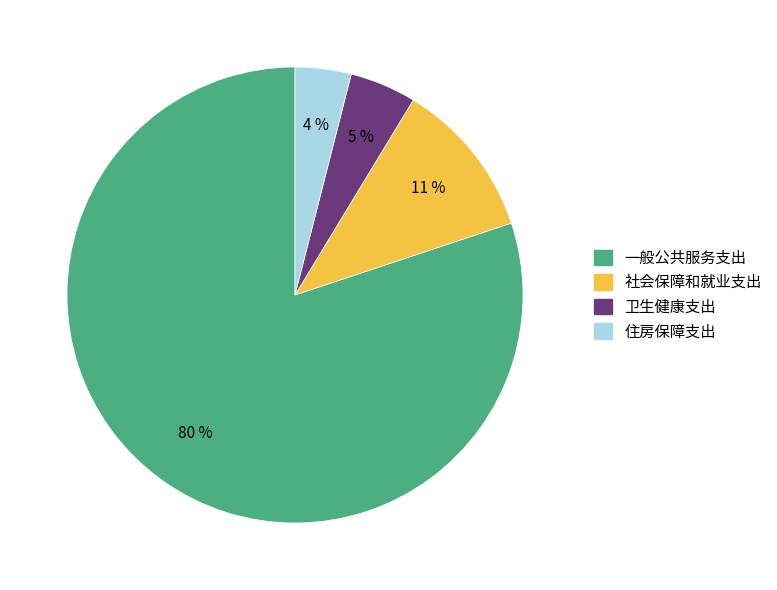

How many segments does this pie chart have?

4